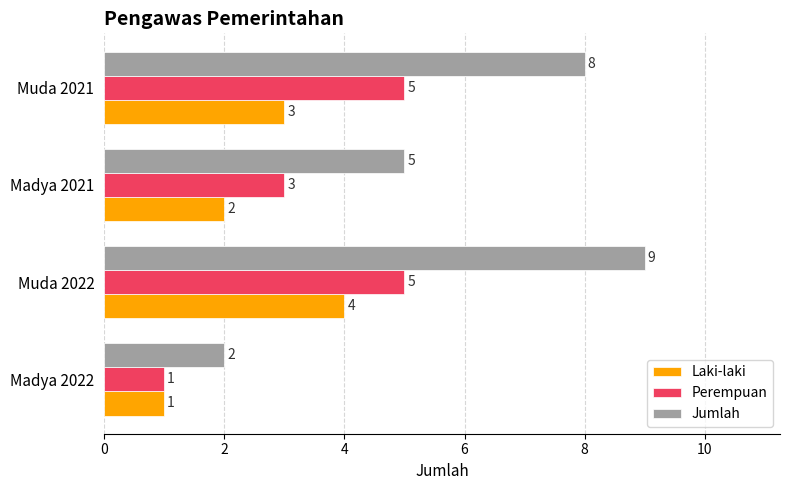

What is the difference between the maximum and minimum values in the Laki-laki series?

3